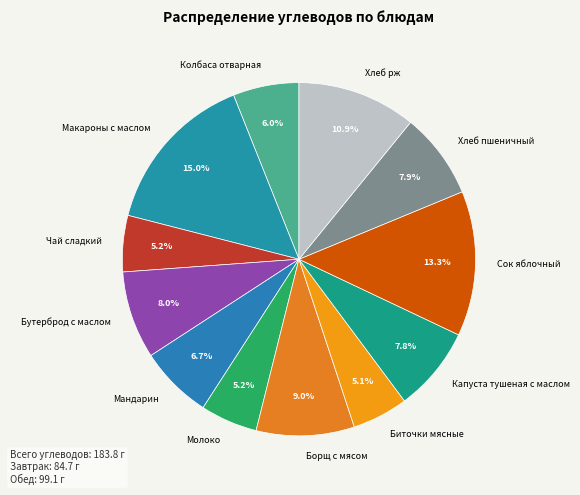

How many segments does this pie chart have?

12